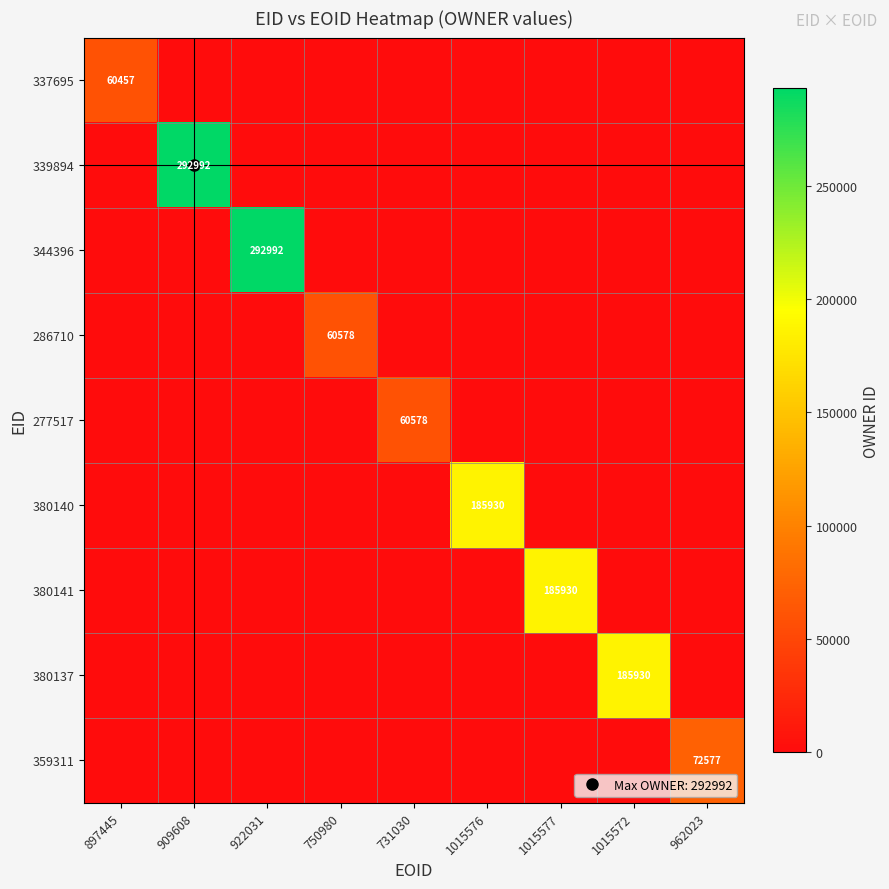

The 380137 series shows 80093 at 731030. True or false?

False